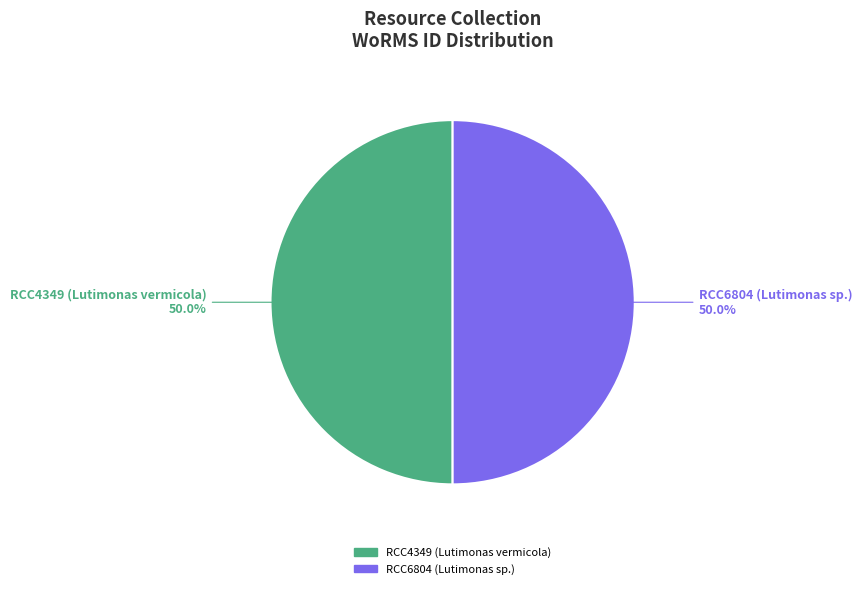

Combined, what portion of the pie is RCC4349 (Lutimonas vermicola) and RCC6804 (Lutimonas sp.)?

100.0%